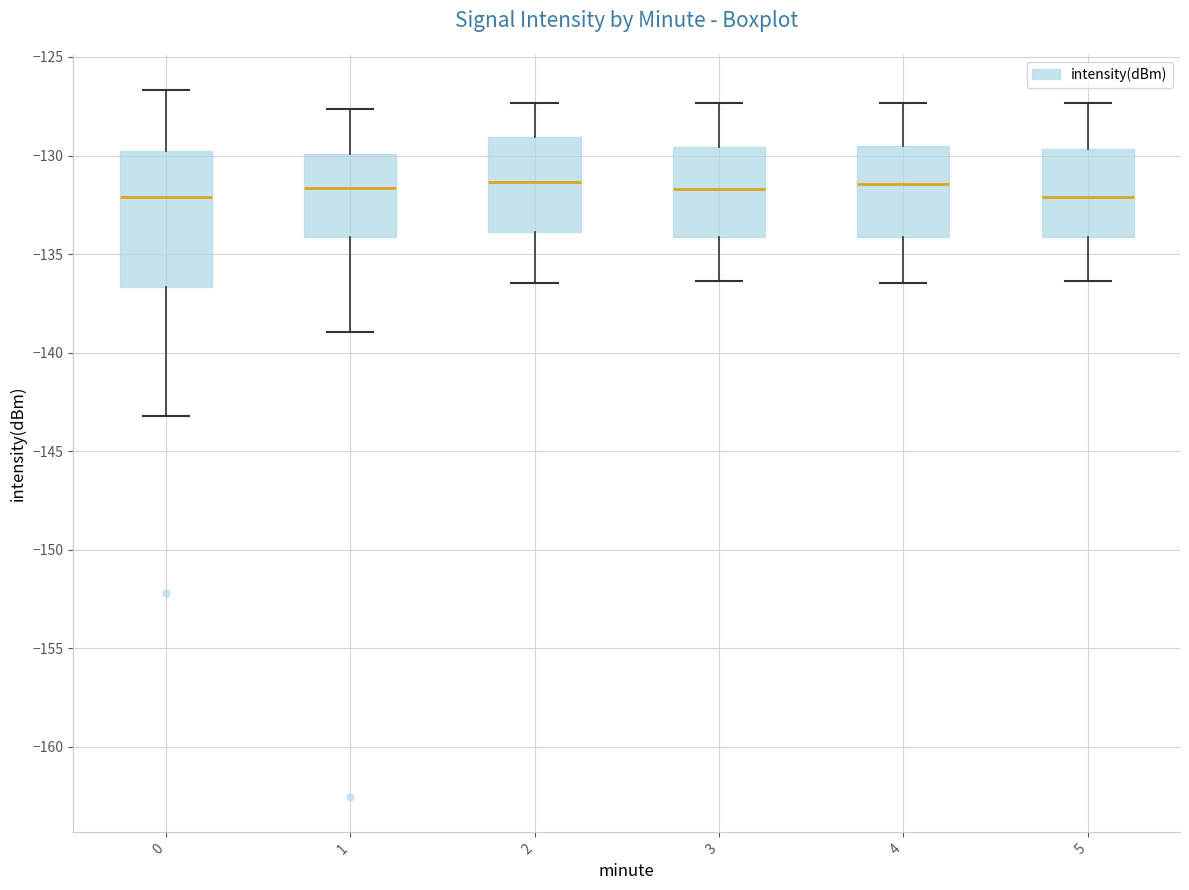

Reading left to right, read every box against the y-axis: the position of its median line, the range the box covers, and the ends of its whiskers. The values are not printed on the chart, so give them approximately, as read against the axis.

0: median -132.0, box -136.5 to -129.5, whiskers -143.0 to -126.5
1: median -131.5, box -134.0 to -130.0, whiskers -139.0 to -127.5
2: median -131.5, box -134.0 to -129.0, whiskers -136.5 to -127.5
3: median -131.5, box -134.0 to -129.5, whiskers -136.5 to -127.5
4: median -131.5, box -134.0 to -129.5, whiskers -136.5 to -127.5
5: median -132.0, box -134.0 to -129.5, whiskers -136.5 to -127.5